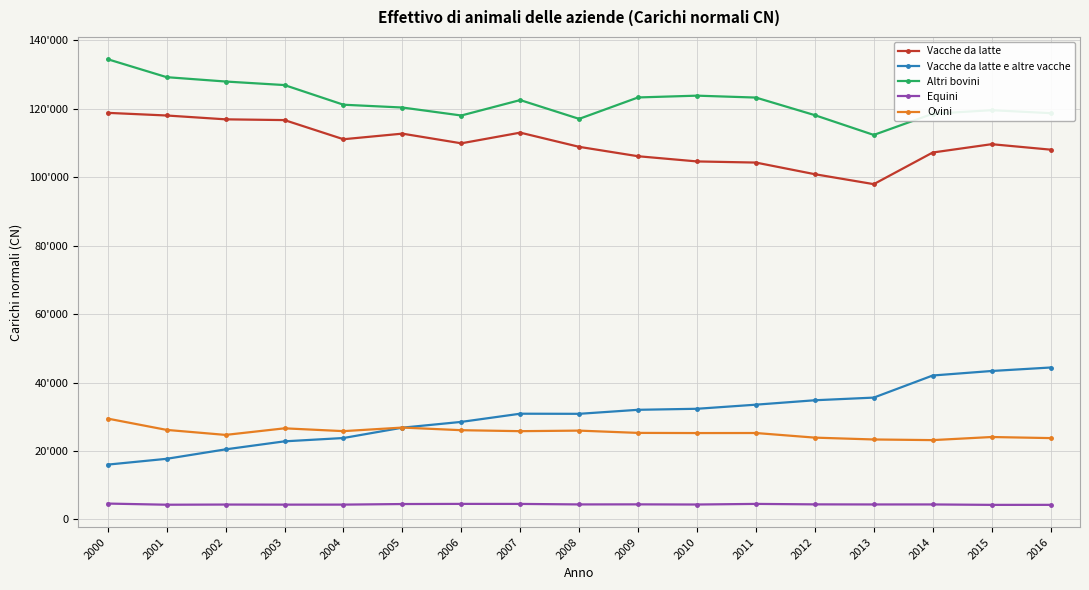

Is this an area chart (filled region under the line)?

No